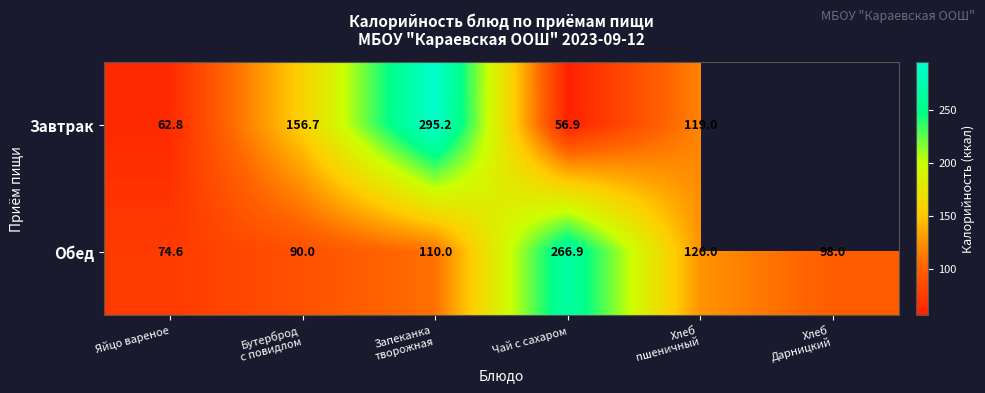

At which category is the sum across all series the highest?

Запеканка
творожная